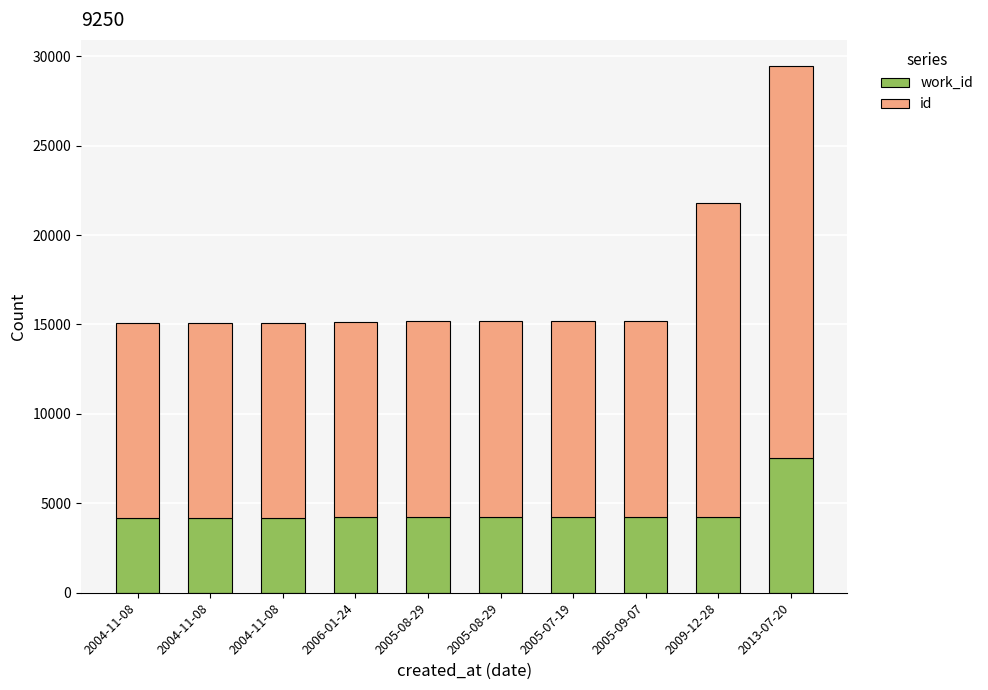

Read the id value at 2004-11-08, to the nearest 50.

10900